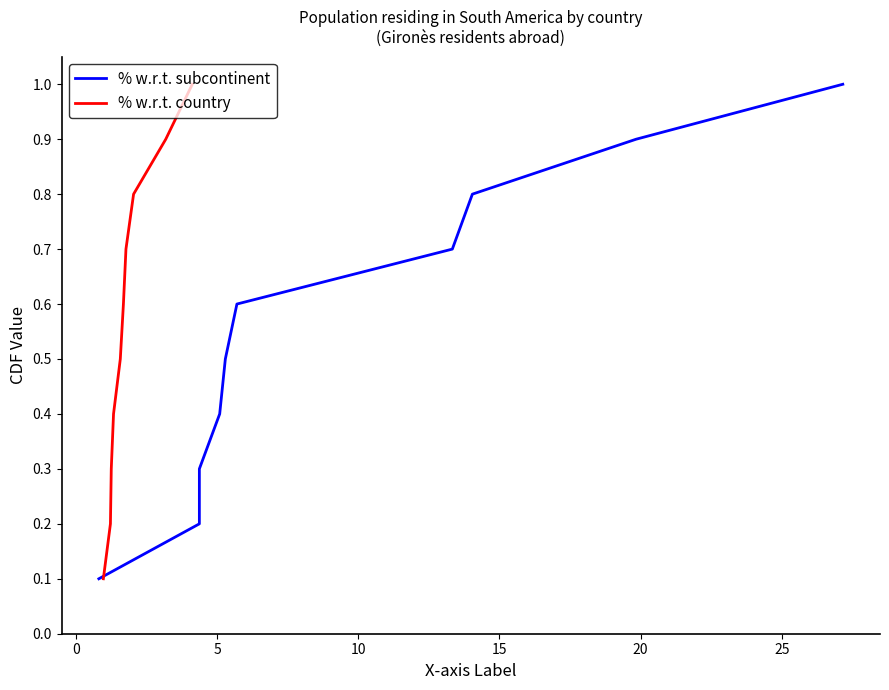

How many lines are shown in the chart?

2